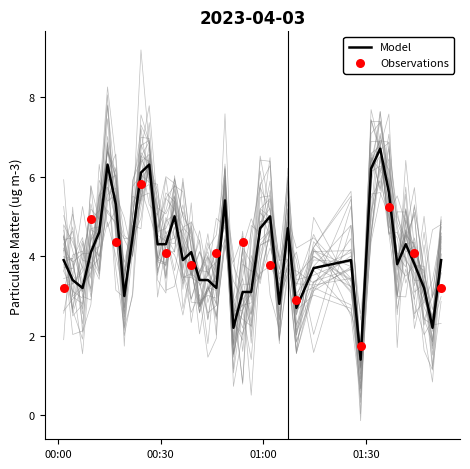

What is the maximum value for Model?

6.7